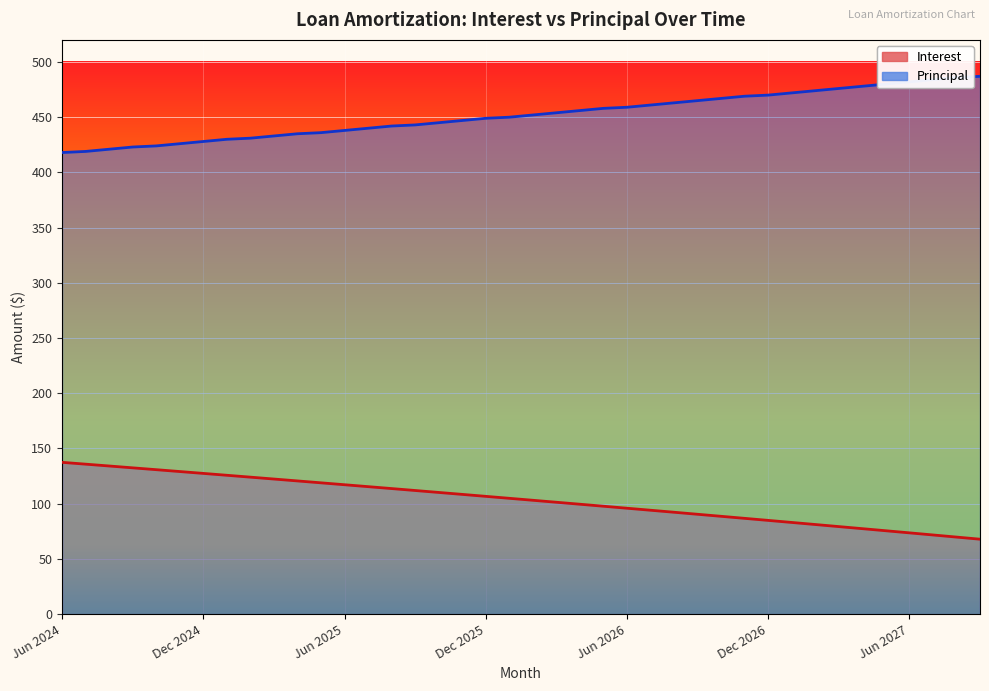

Rank the series by their maximum value, from lowest to highest.

Interest, Principal